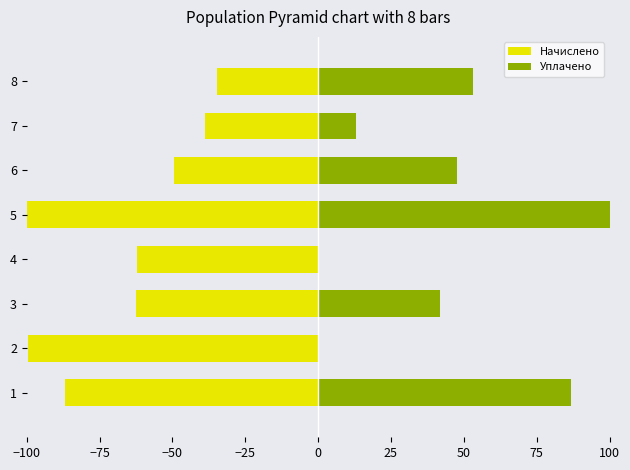

Which series has the largest range (max minus min)?

Уплачено